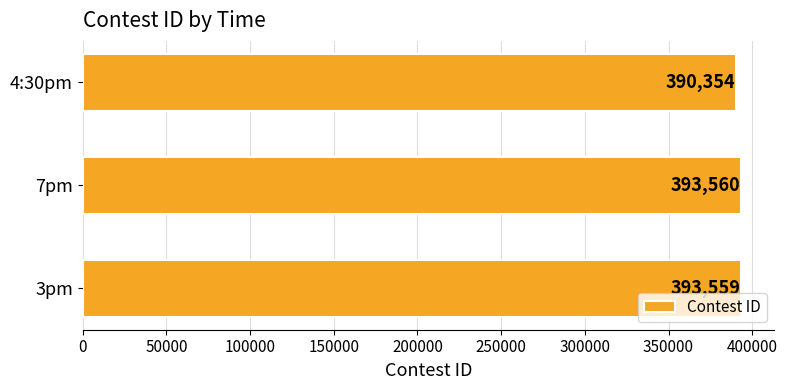

True or false: the data shows 233386 at 4:30pm.

False